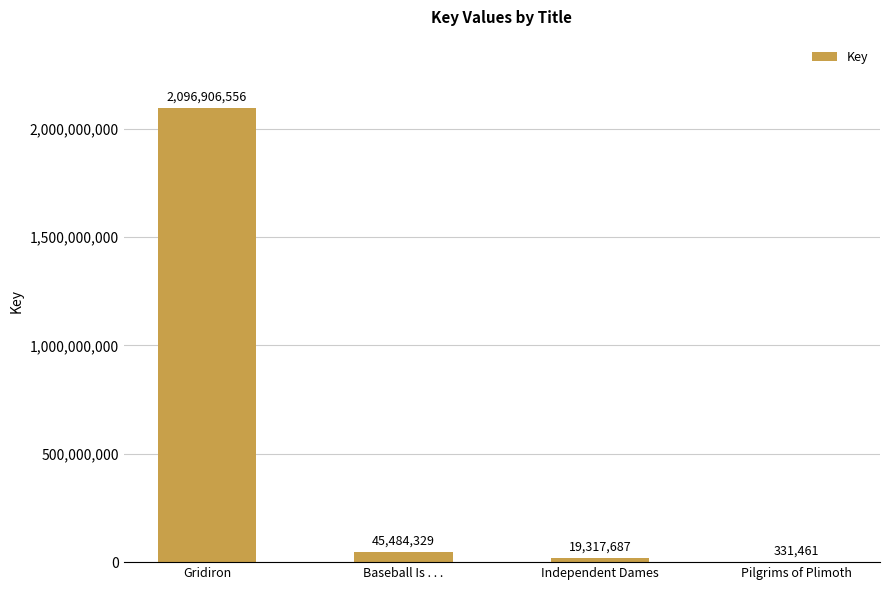

Where does the data first go above 45484329?

Gridiron